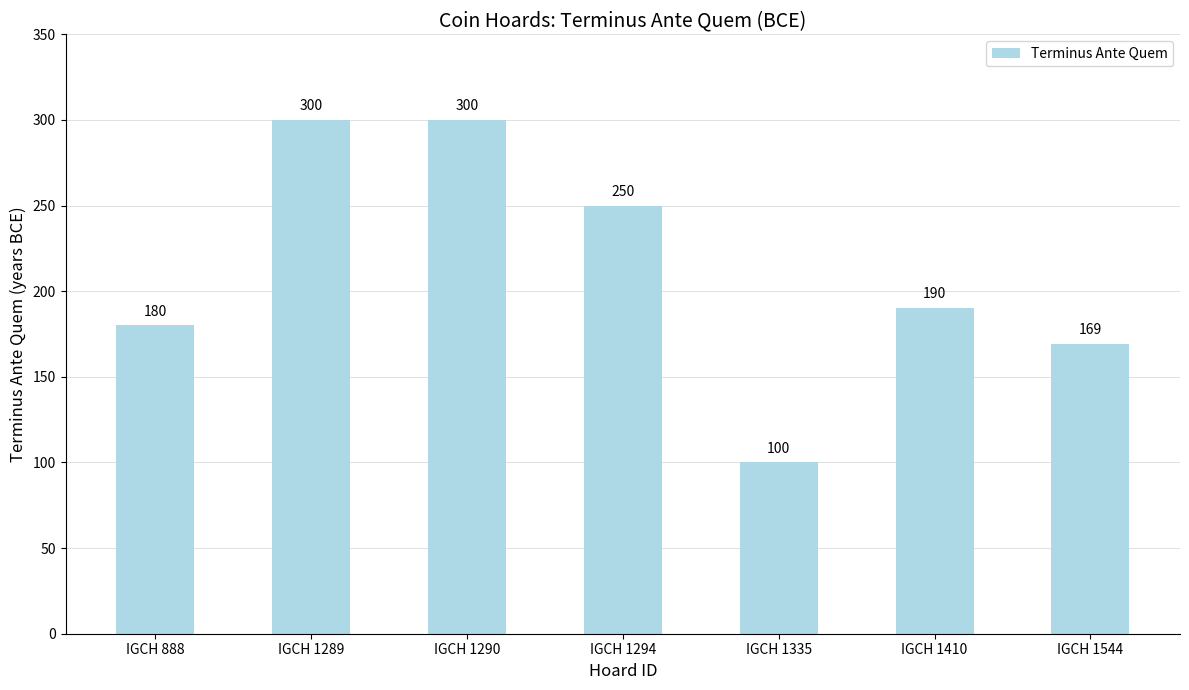

How many data points are less than 190?

3